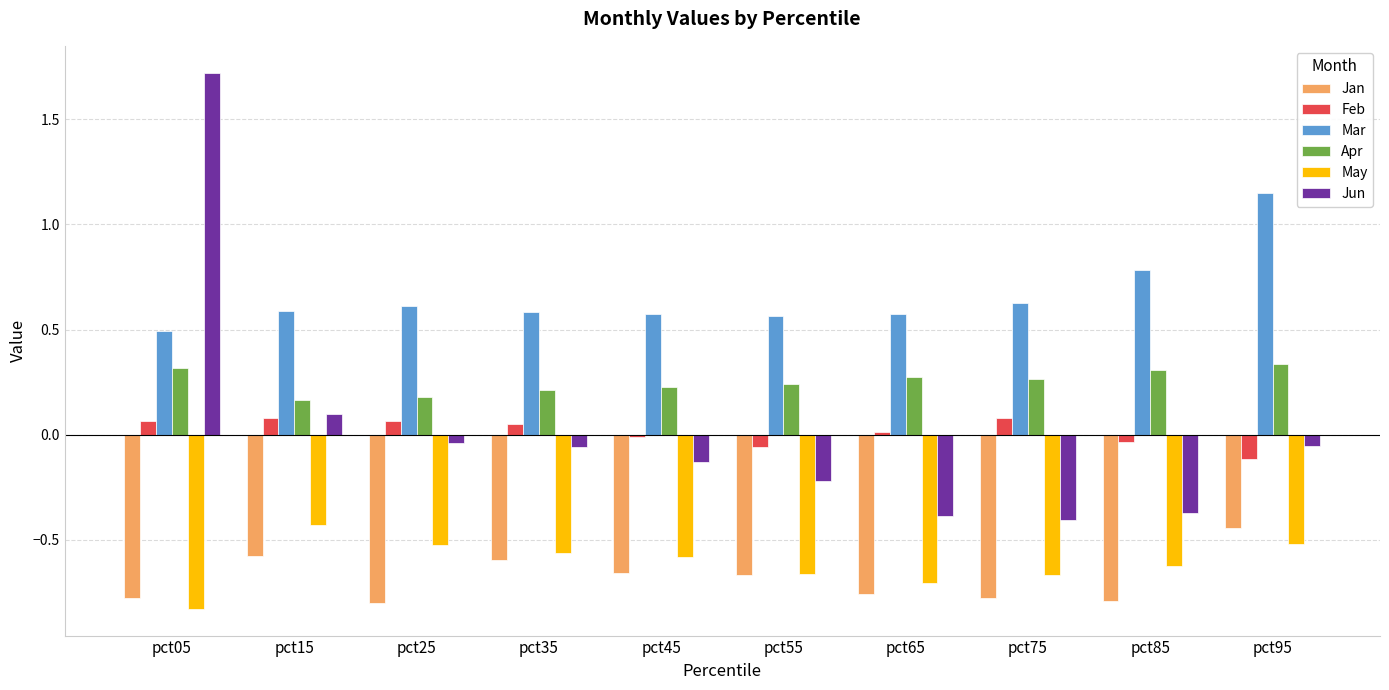

How many groups of bars are there?

10